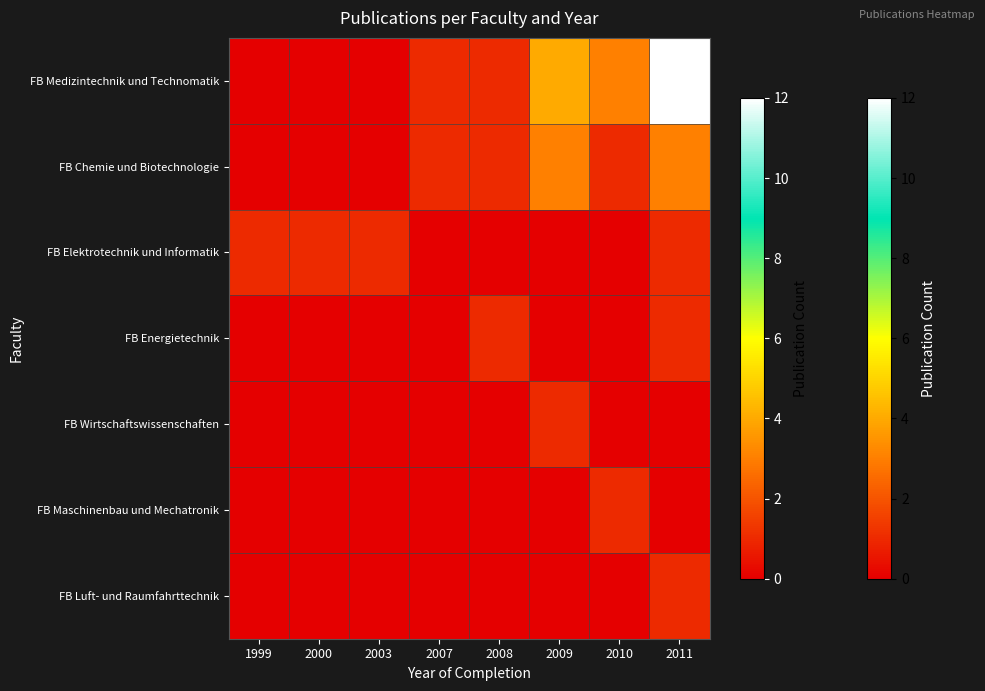

Which series has the largest total across all categories?

FB Medizintechnik und Technomatik